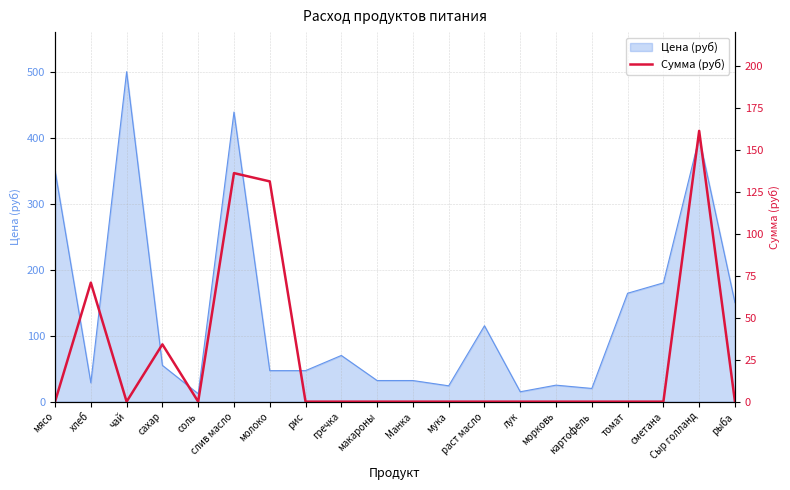

True or false: the data shows 34.0 at хлеб.

False